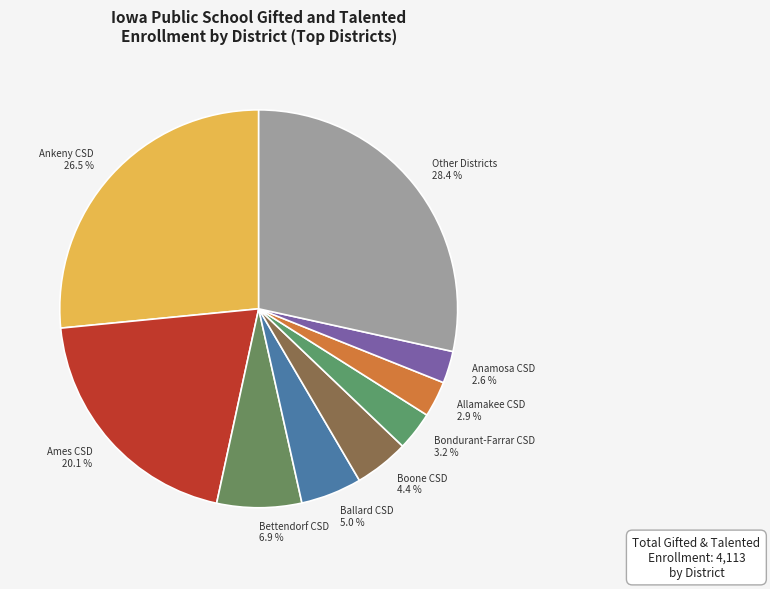

Count the number of slices in the pie.

9